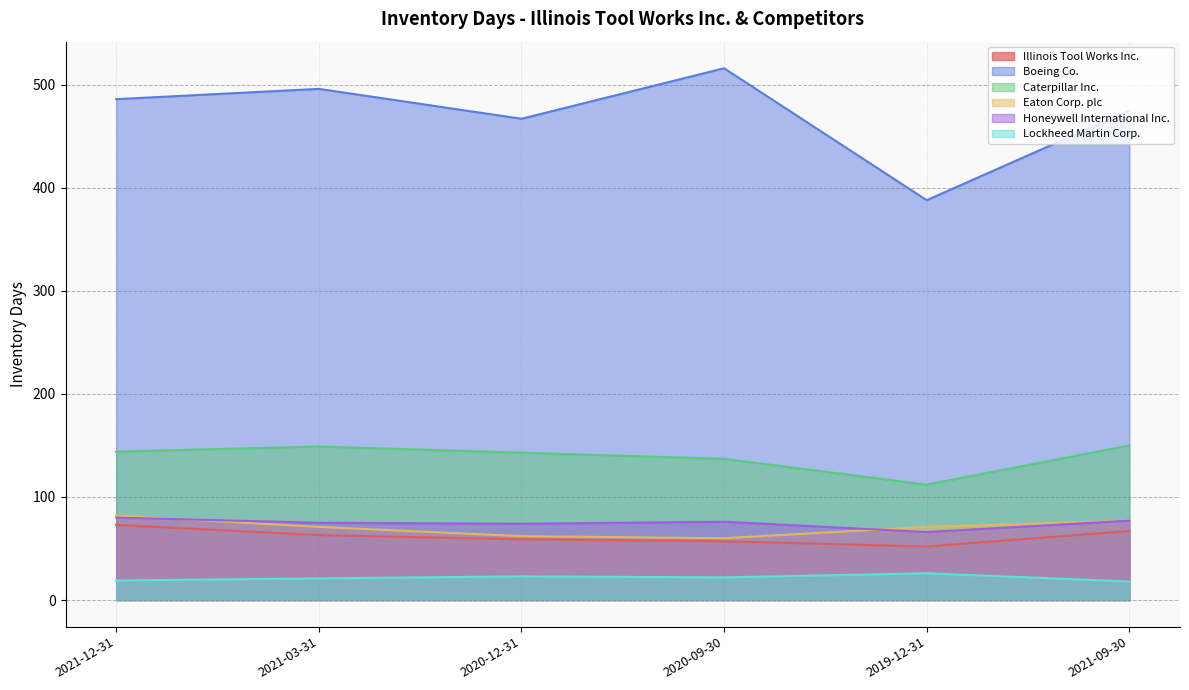

In Honeywell International Inc., how many points are higher than both neighbors (excluding endpoints)?

1